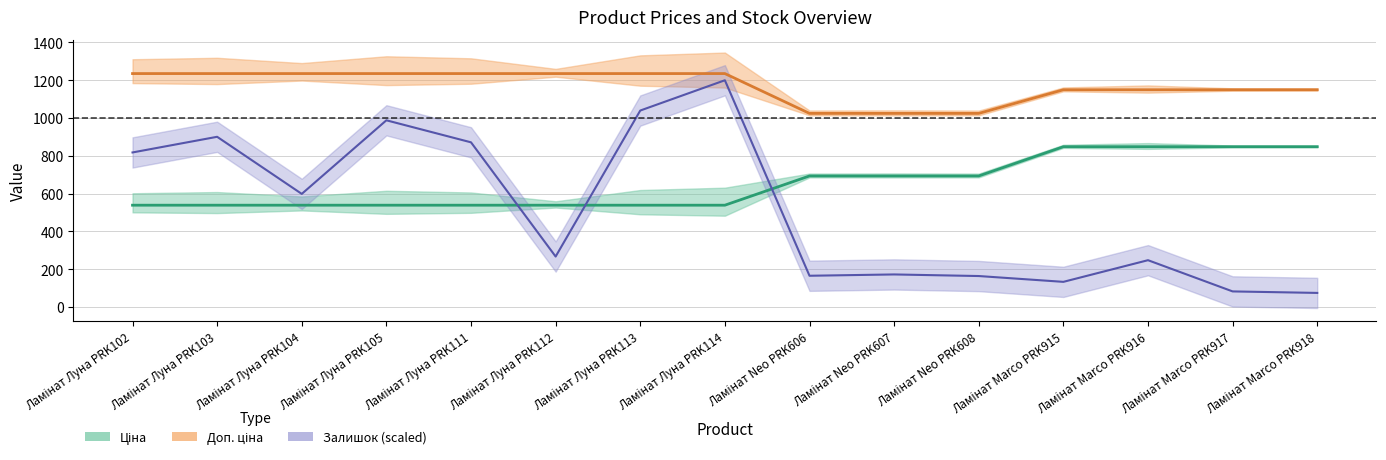

How many categories are shown in the chart?

15